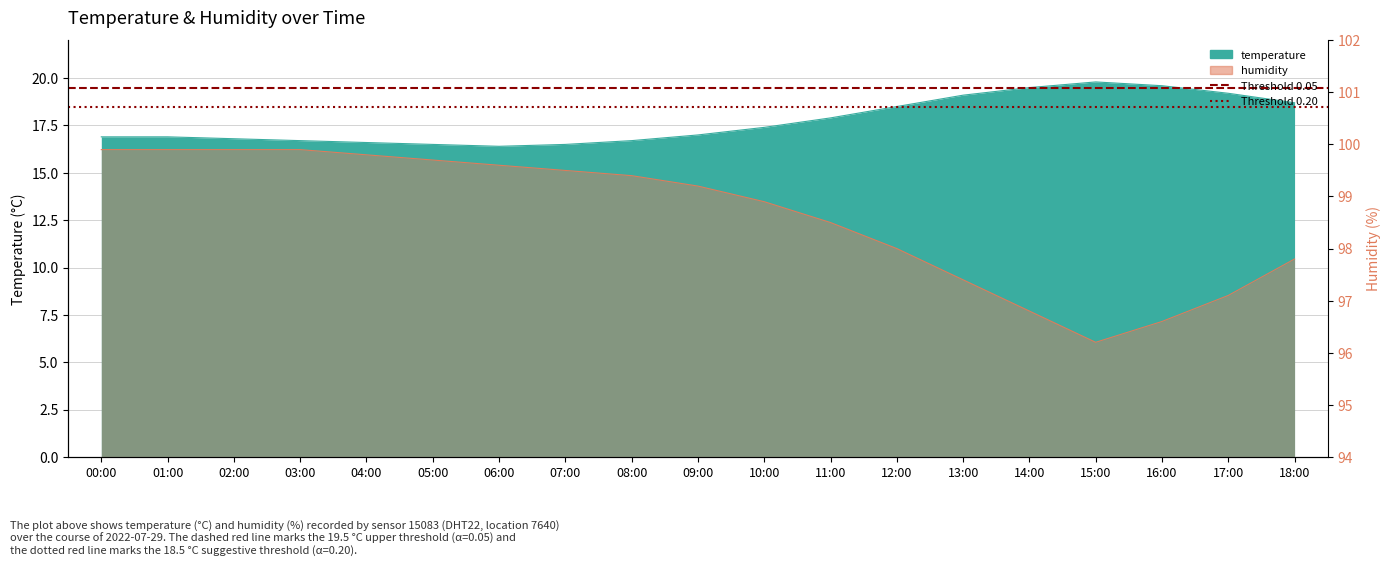

What is the label of the 2nd point from the left?

01:00